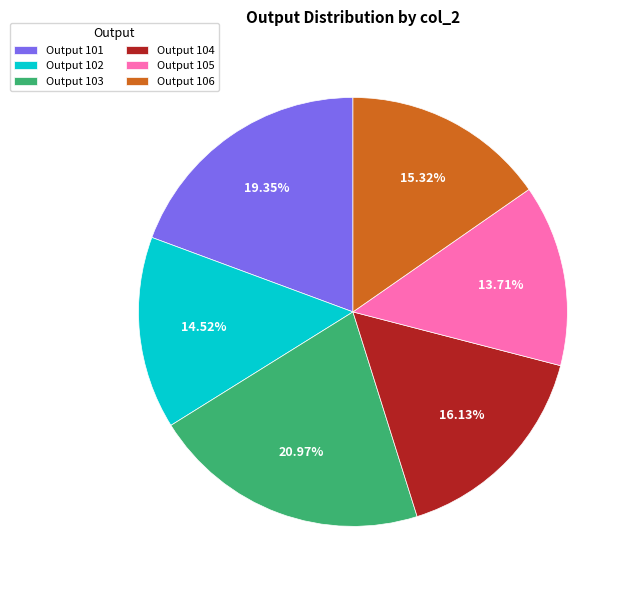

How many segments does this pie chart have?

6